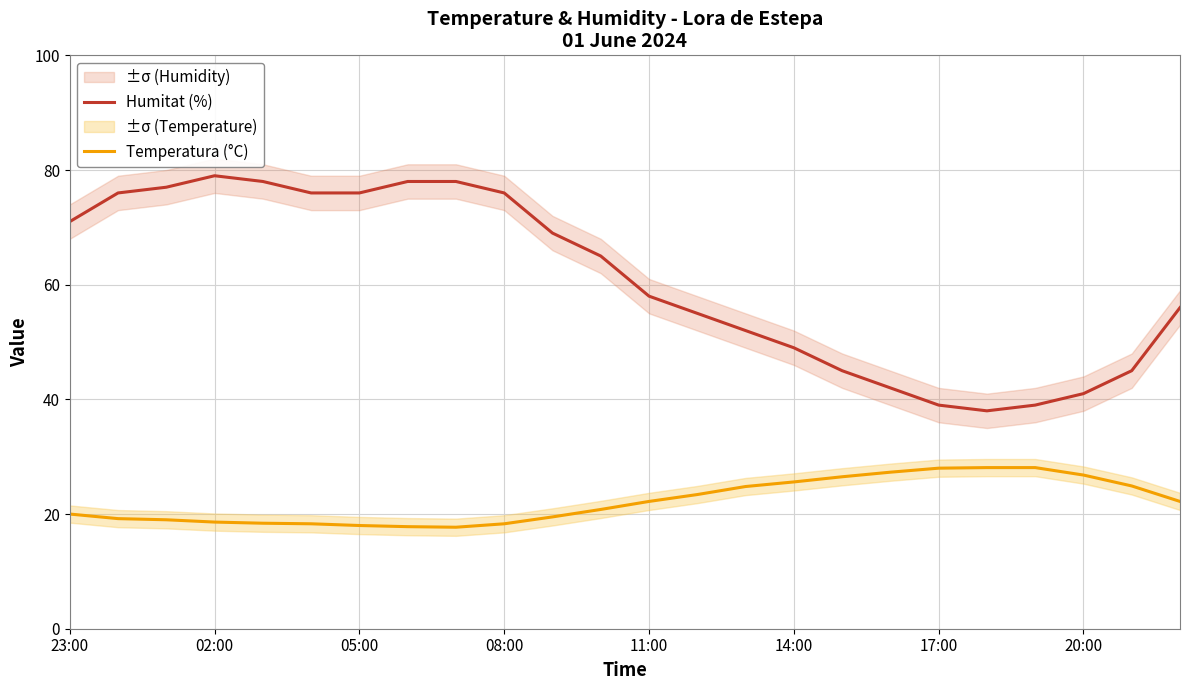

What is the average value of the Humitat (%) series?

60.8